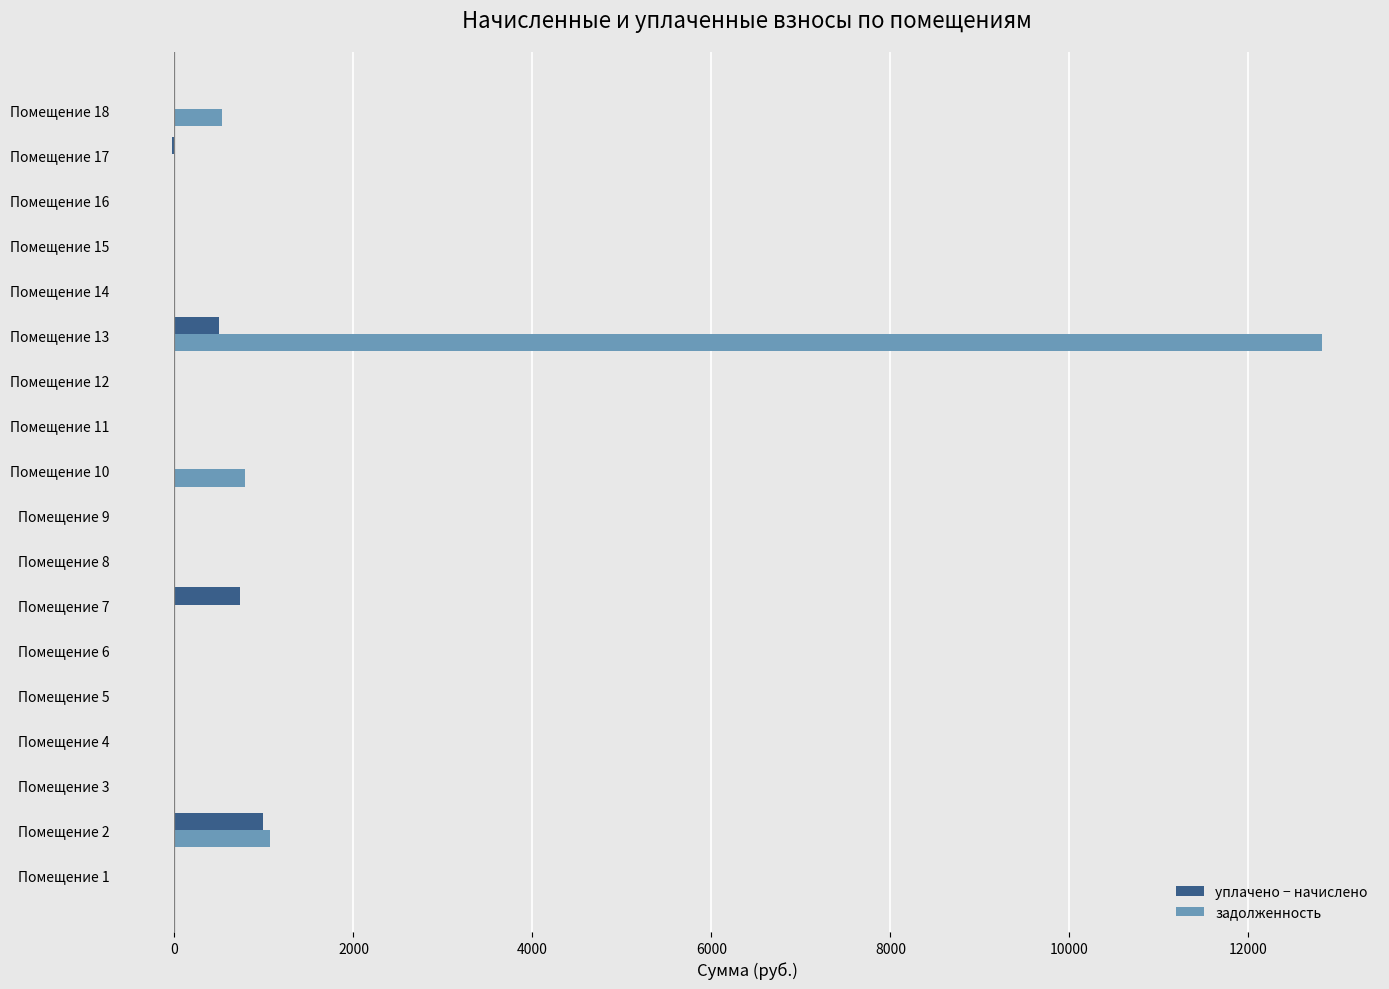

What is the maximum value for задолженность?

12827.5